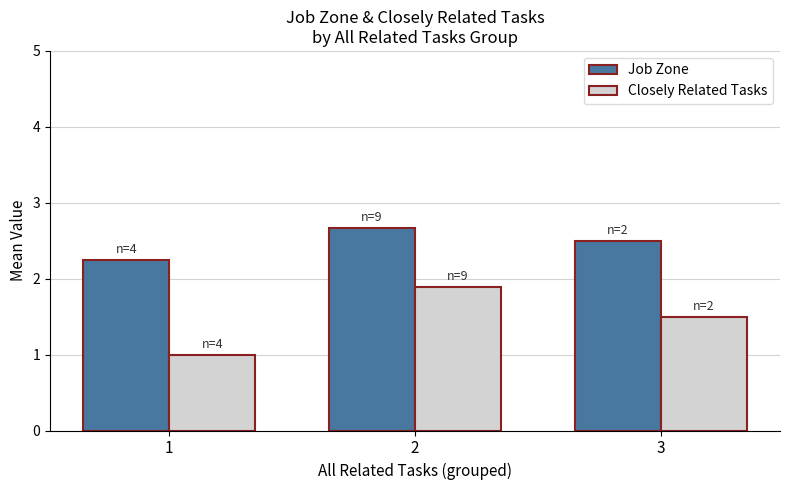

Which series has the largest range (max minus min)?

Closely Related Tasks